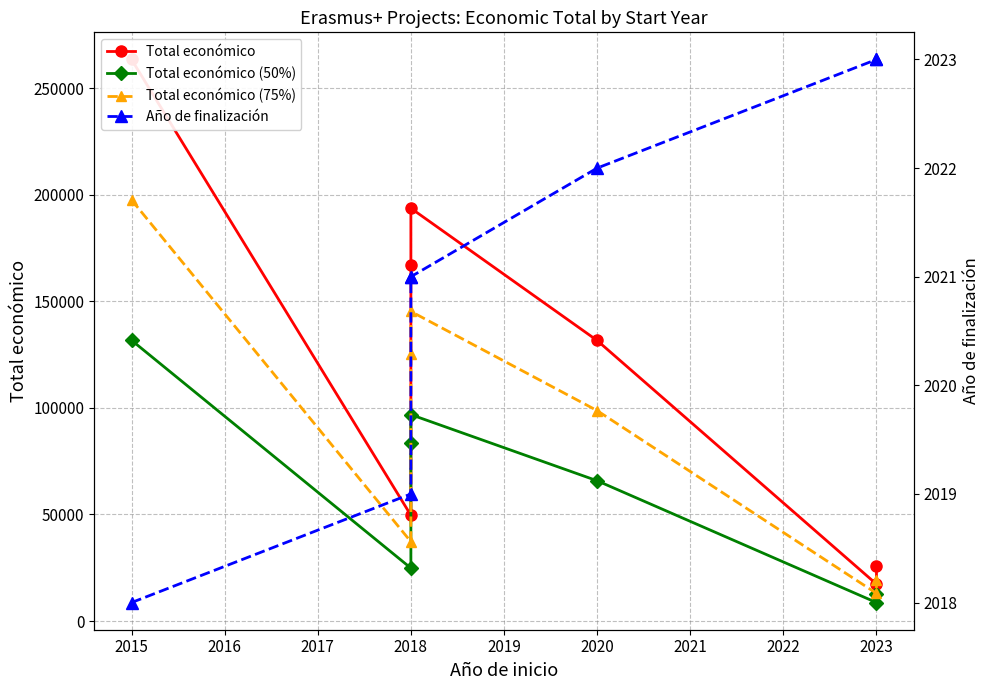

Rank the series by their average value, from highest to lowest.

Total económico, Total económico (75%), Total económico (50%), Año de finalización